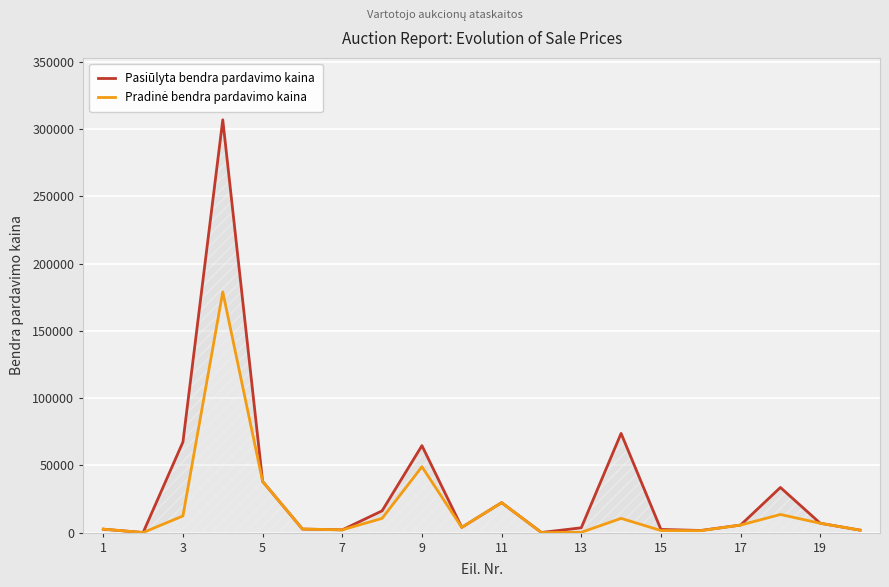

What is the average value of the Pradinė bendra pardavimo kaina series?

18230